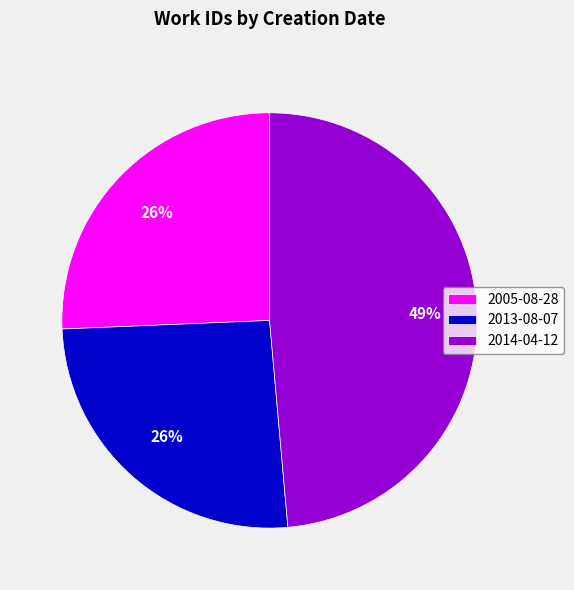

Is there any slice that represents more than half of the pie?

No